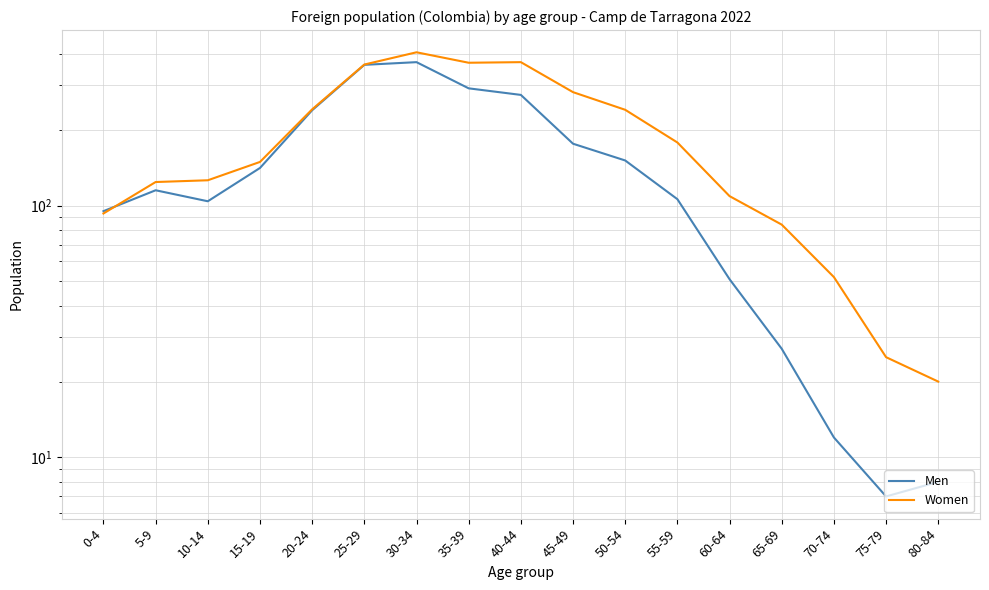

The Men series shows 51 at 60-64. True or false?

True